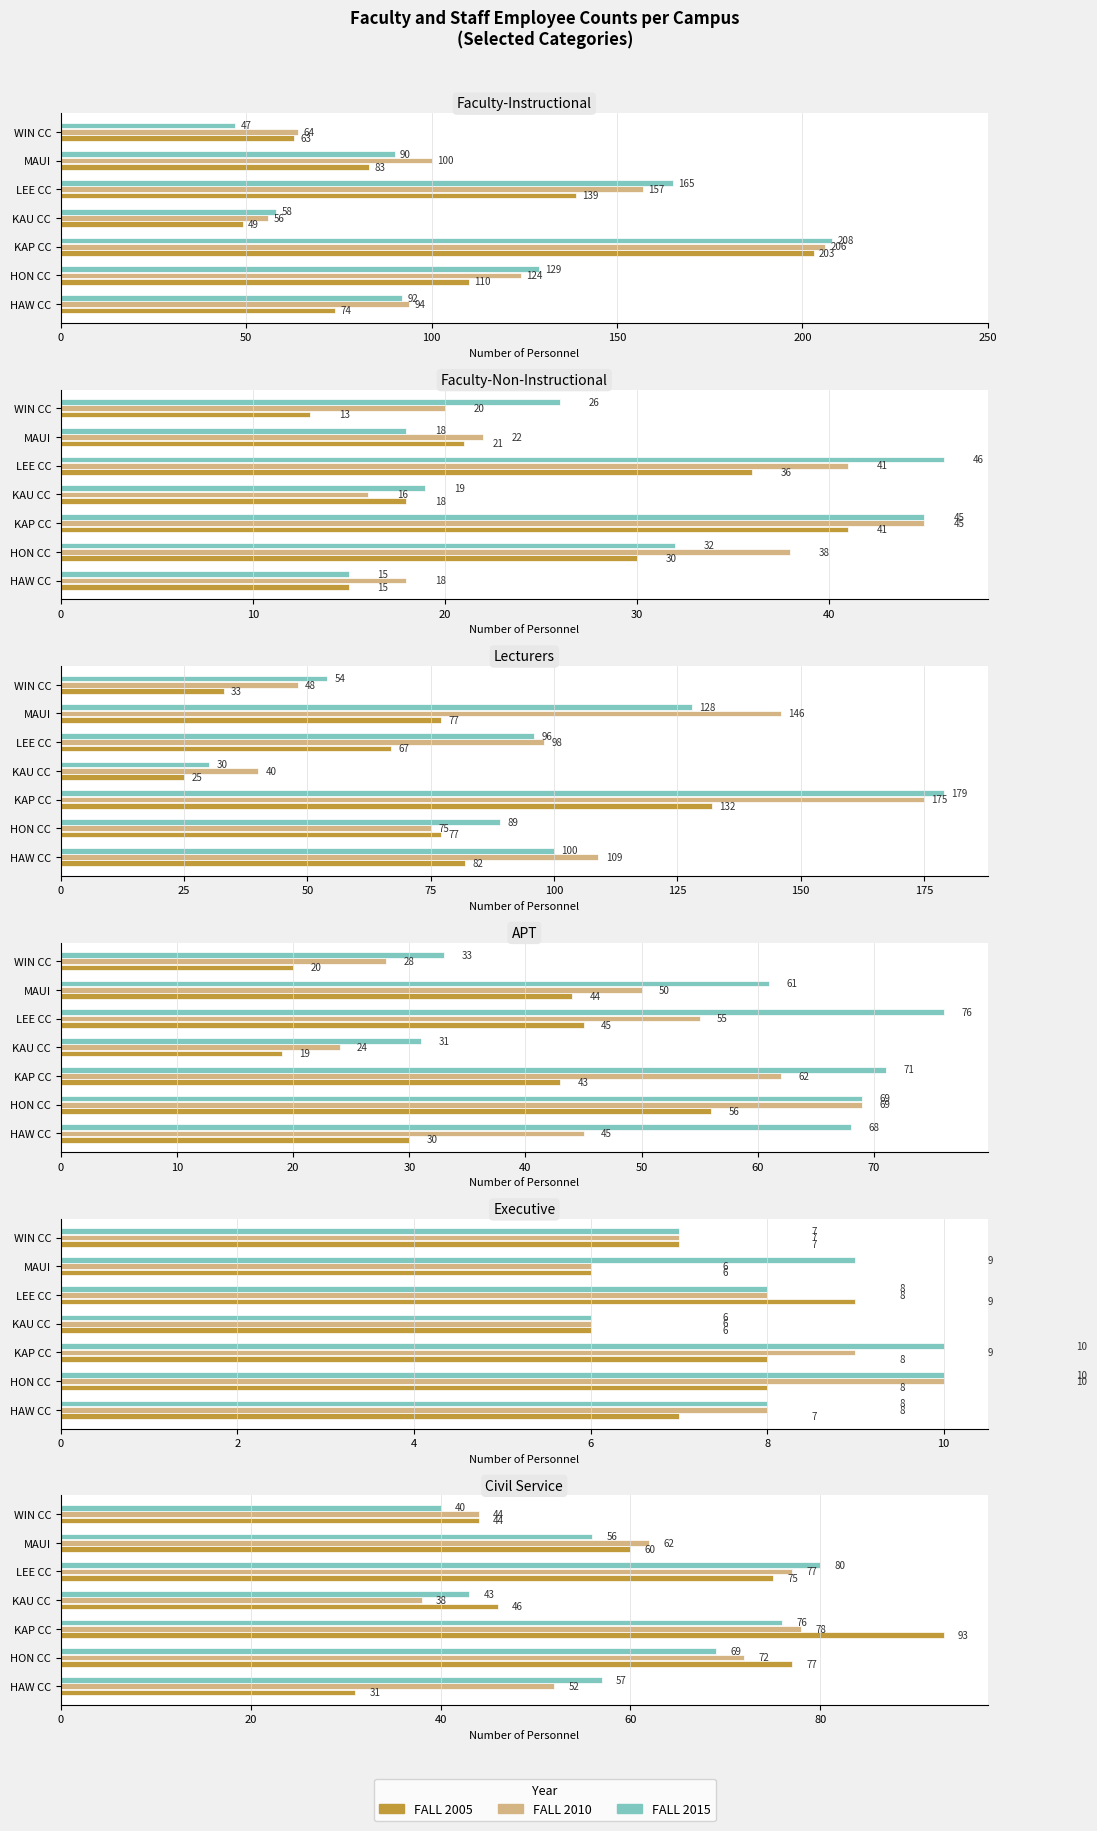

Between HAW CC and KAU CC, which is larger?

KAU CC